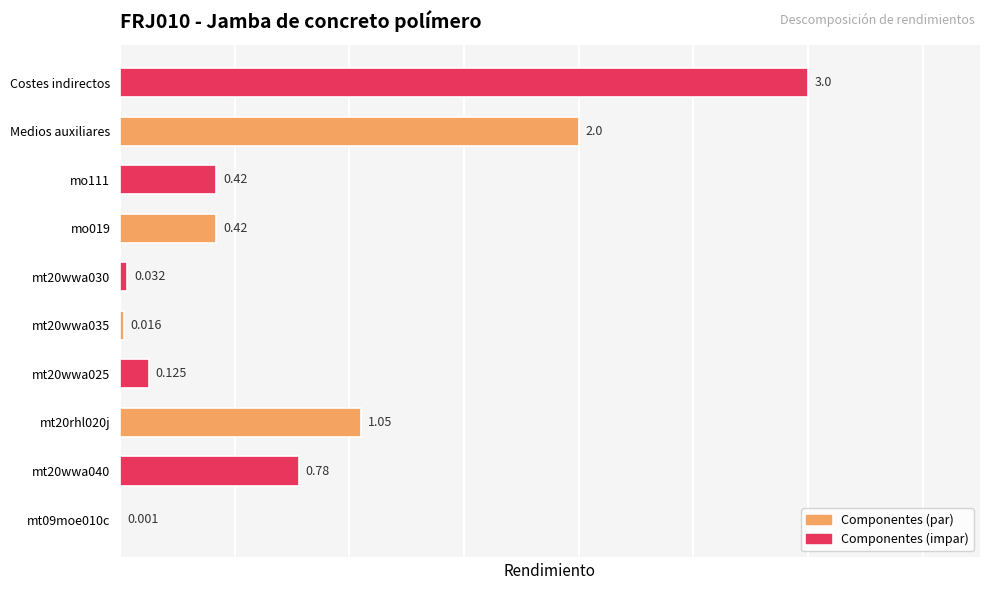

How many distinct data groups are displayed?

1